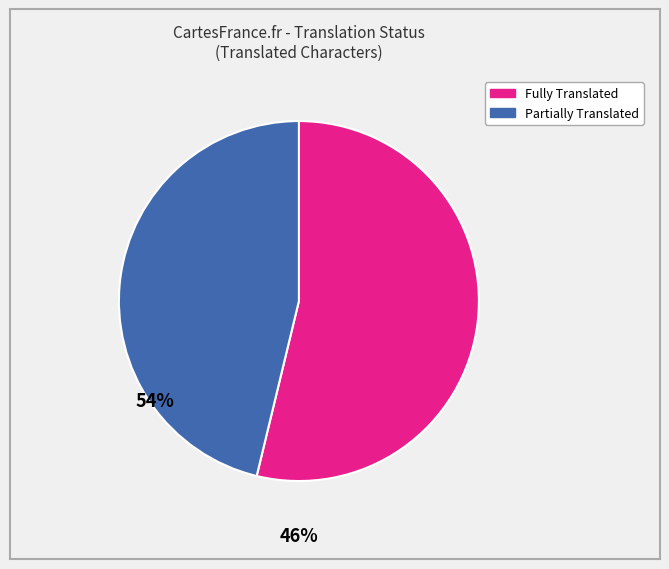

Is there a majority slice in this chart?

Yes